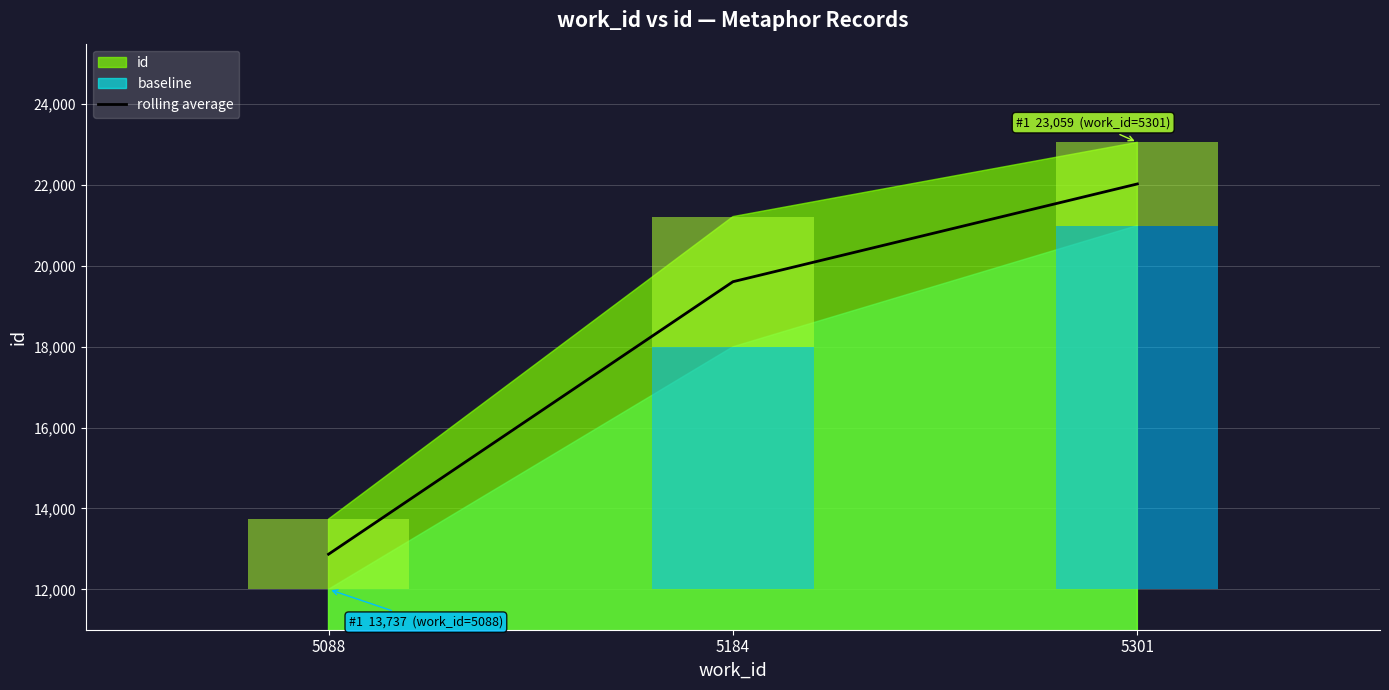

Which has a higher value, 5301 or 5088?

5301